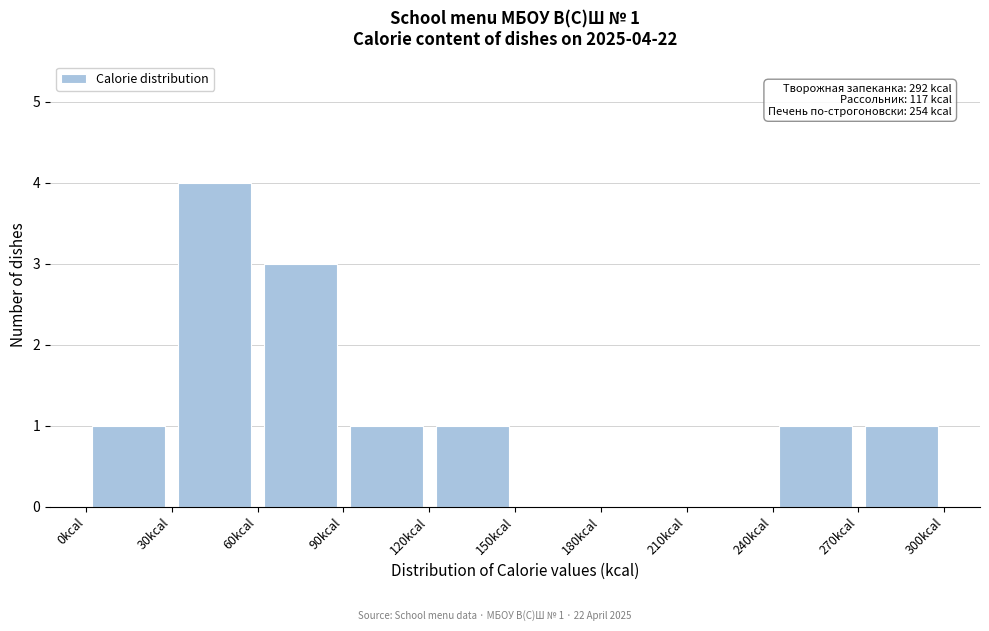

Over which range of the x-axis is the bar tallest?

30 to 60